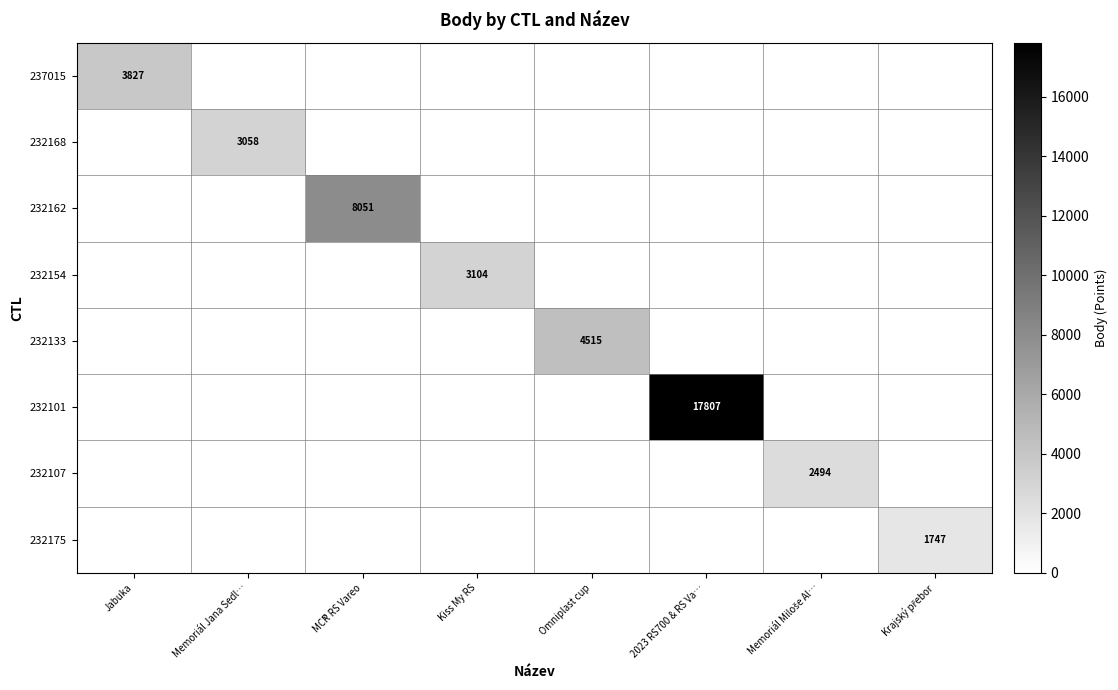

The value of 237015 at Jabuka is 5559. True or false?

False